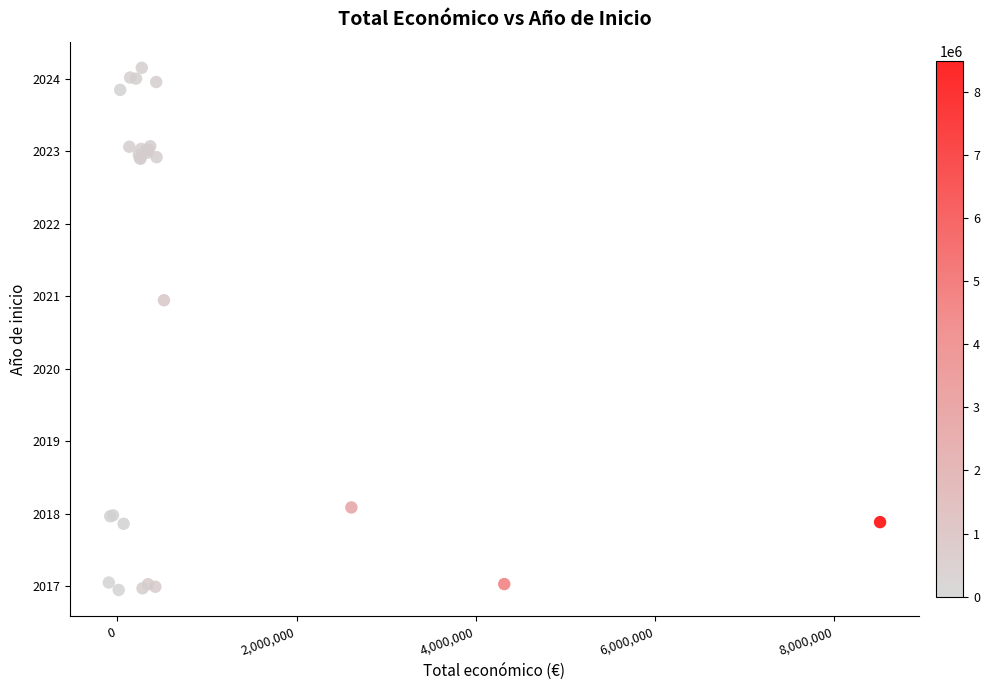

What Y value in the scatter plot is closest to 2020?

2020.9